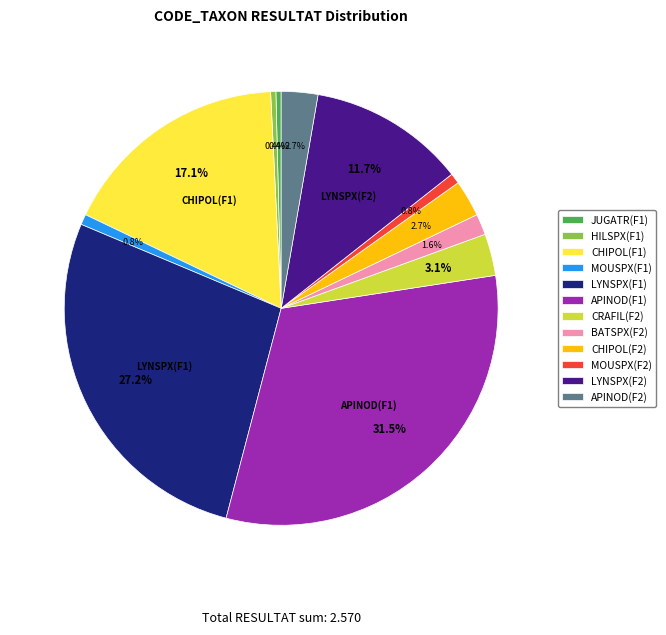

Which has a higher value, MOUSPX(F1) or APINOD(F1)?

APINOD(F1)